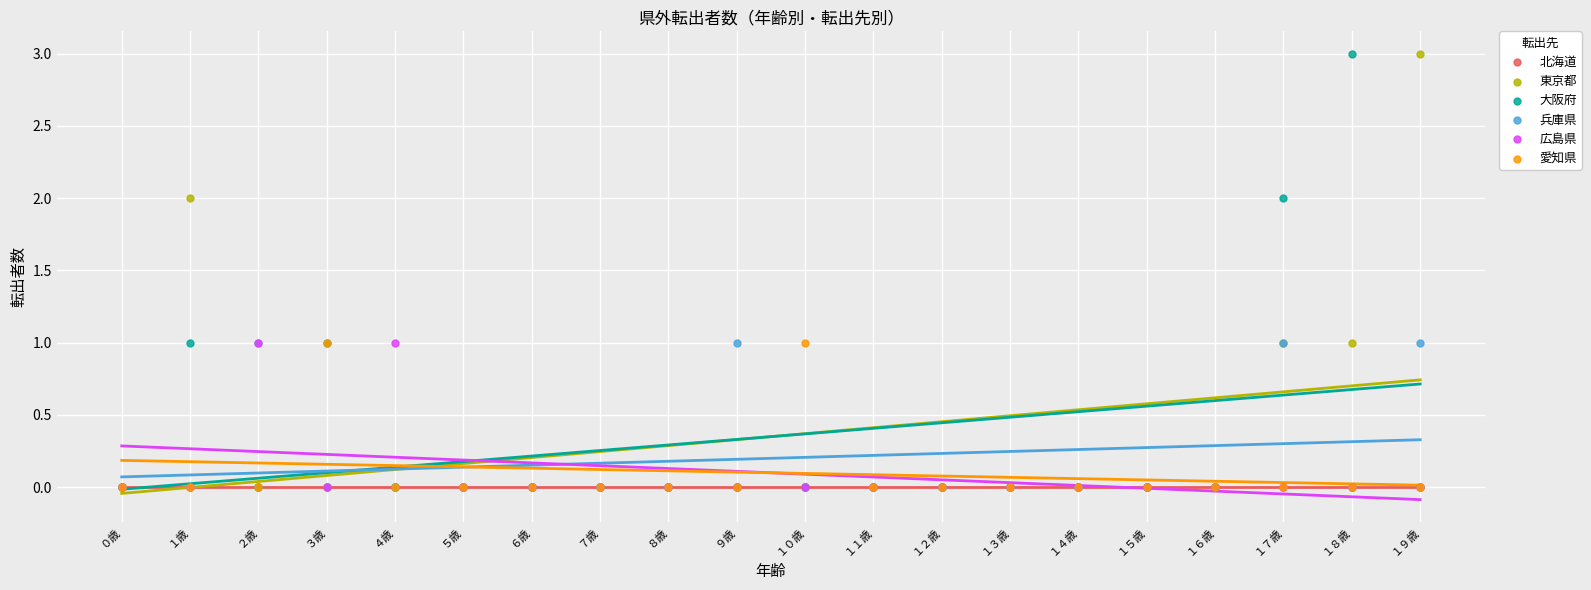

Which series contains the highest Y value?

東京都